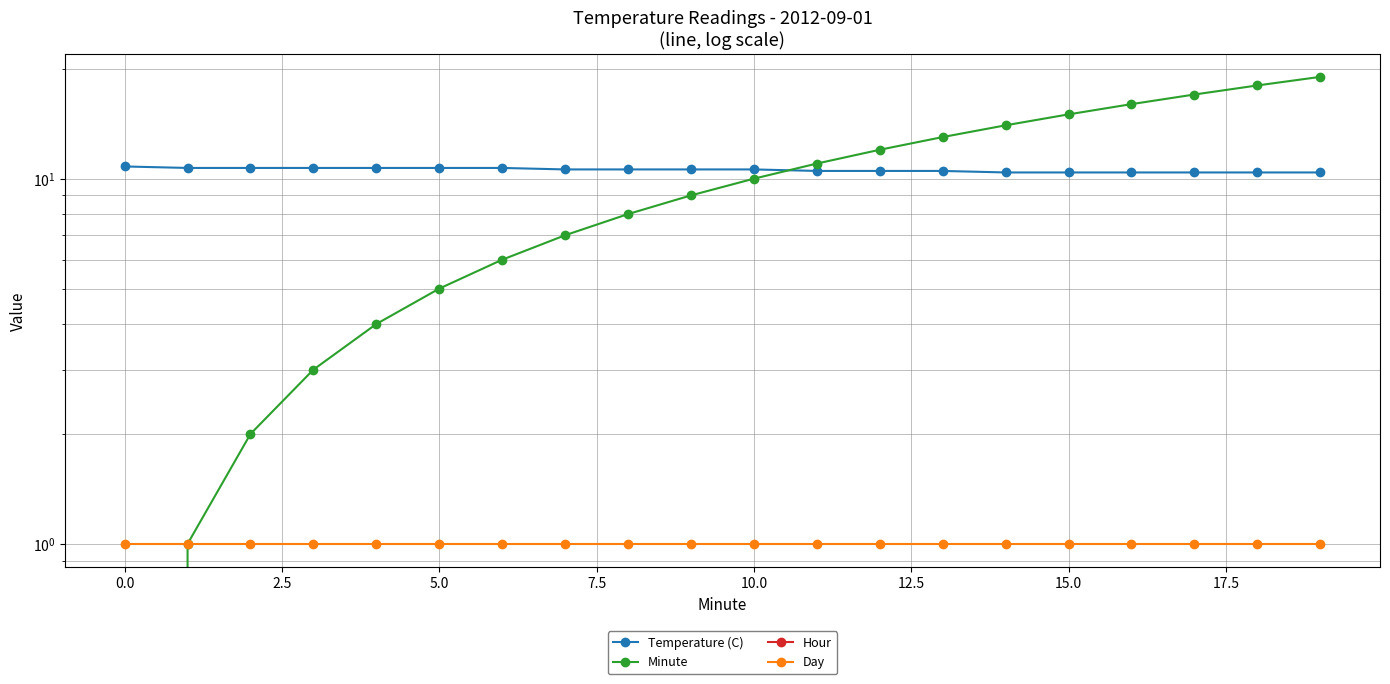

What position from the left is 18?

19